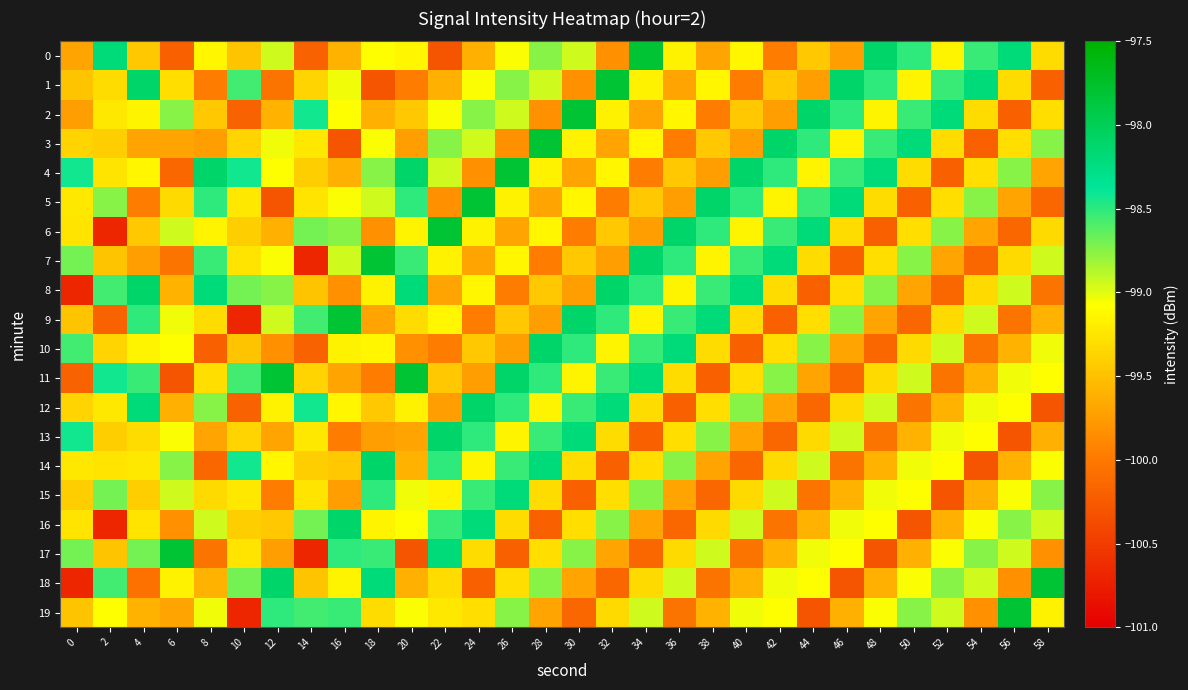

List the series in order of their peak value, lowest first.

15, 8, 10, 12, 13, 14, 16, 0, 1, 2, 3, 4, 5, 6, 7, 9, 11, 17, 18, 19